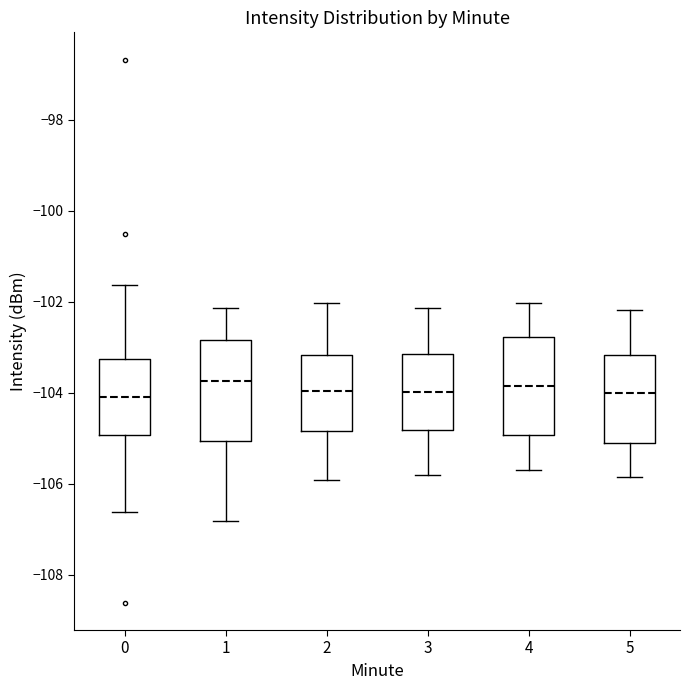

Reading left to right, transcribe this box plot: for each box, give where its median line is, the range the box spans, and where its two whiskers end, as read against the y-axis. The values are not printed on the chart, so give them approximately, as read against the axis.

0: median -104.0, box -105.0 to -103.2, whiskers -106.6 to -101.6
1: median -103.8, box -105.0 to -102.8, whiskers -106.8 to -102.2
2: median -104.0, box -104.8 to -103.2, whiskers -106.0 to -102.0
3: median -104.0, box -104.8 to -103.2, whiskers -105.8 to -102.2
4: median -103.8, box -105.0 to -102.8, whiskers -105.6 to -102.0
5: median -104.0, box -105.0 to -103.2, whiskers -105.8 to -102.2